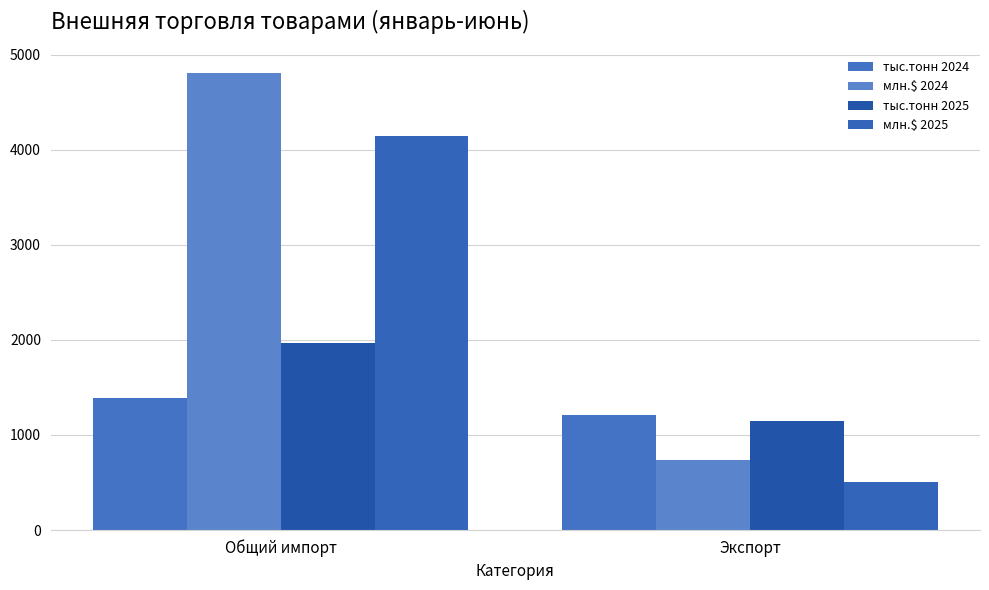

At Экспорт, list the series in order from smallest to largest.

млн.$ 2025, млн.$ 2024, тыс.тонн 2025, тыс.тонн 2024